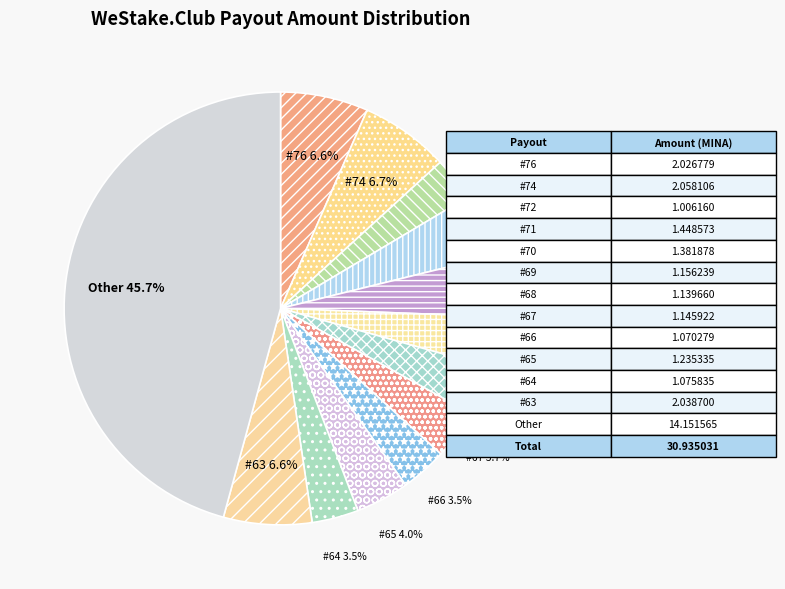

Approximately how many times larger is the value at #68 compared to #63?

0.6